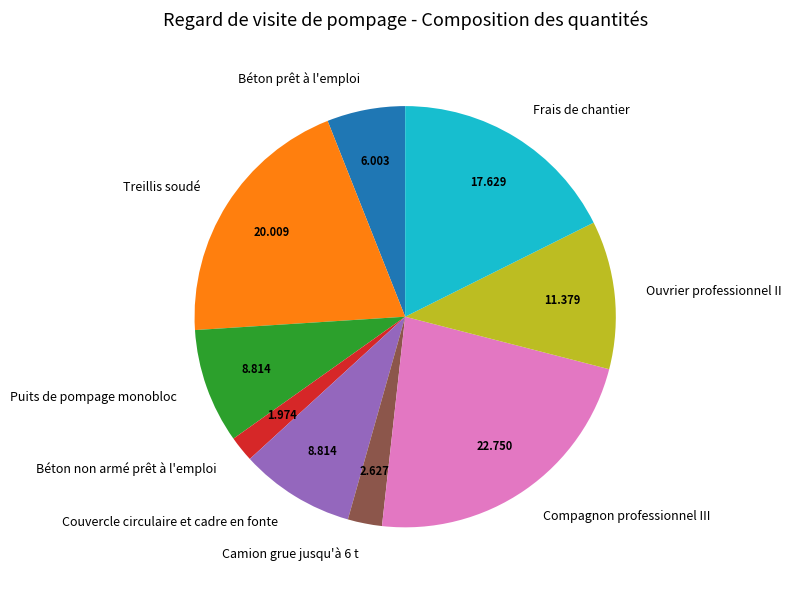

Is Couvercle circulaire et cadre en fonte the majority of the pie?

No